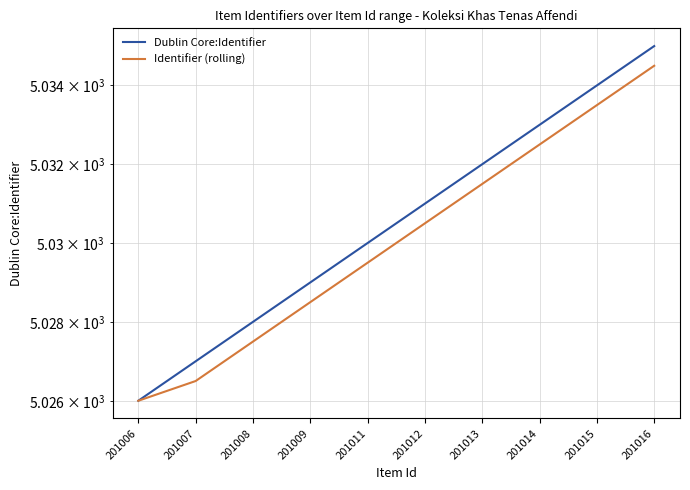

How many categories are shown in the chart?

10